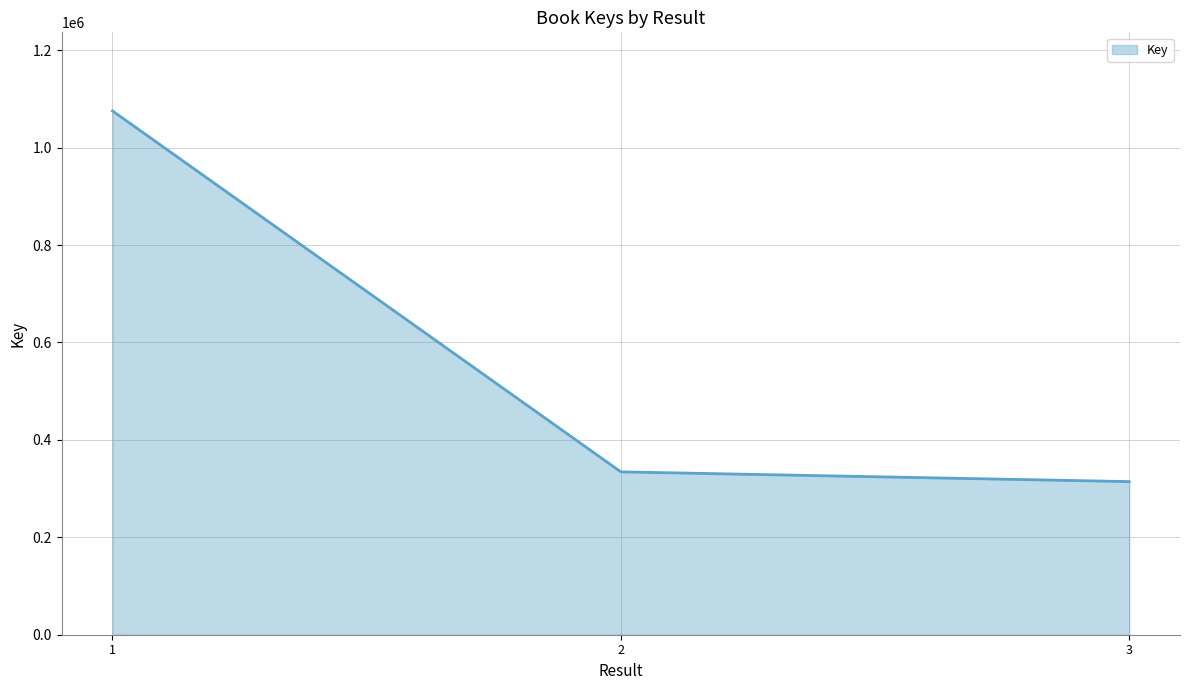

The chart shows a value of 334377 at 2. True or false?

True